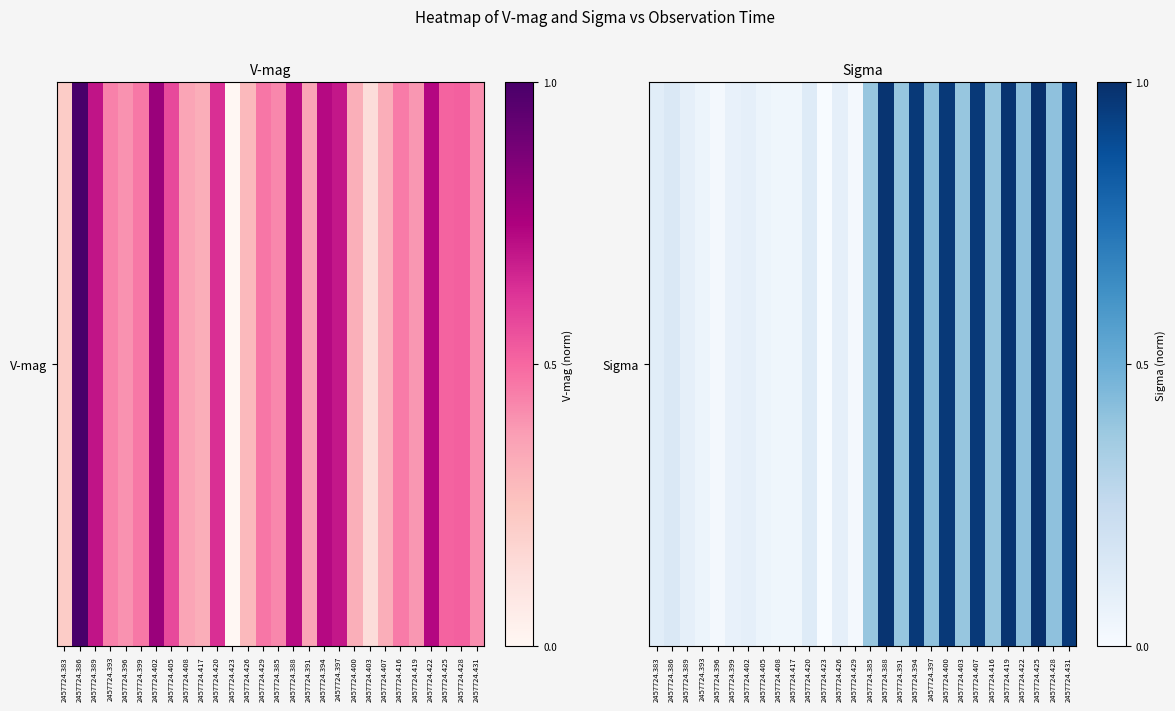

Reading right to left, extract all data points from this chart.

2457724.431=1.0	2457724.428=0.4	2457724.425=1.0	2457724.422=0.4	2457724.419=1.0	2457724.416=0.4	2457724.407=1.0	2457724.403=0.4	2457724.400=1.0	2457724.397=0.4	2457724.394=1.0	2457724.391=0.4	2457724.388=1.0	2457724.385=0.4	2457724.429=0.0	2457724.426=0.1	2457724.423=0.0	2457724.420=0.1	2457724.417=0.0	2457724.408=0.0	2457724.405=0.1	2457724.402=0.1	2457724.399=0.1	2457724.396=0.0	2457724.393=0.1	2457724.389=0.1	2457724.386=0.1	2457724.383=0.1